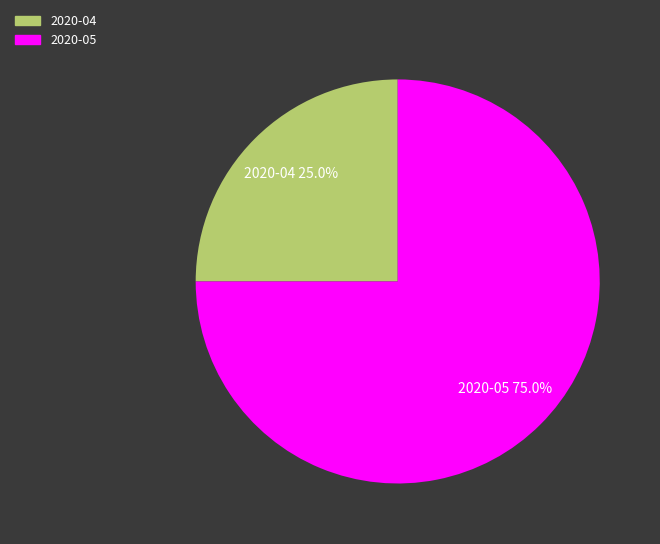

Rank the categories by value from lowest to highest.

2020-04, 2020-05